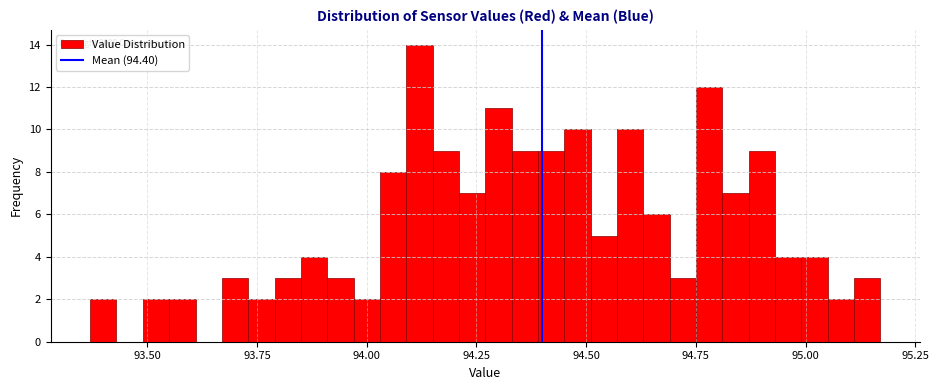

Around what value on the x-axis is the tallest bar? Give the approximate position of its centre, as read against the axis.

94.10